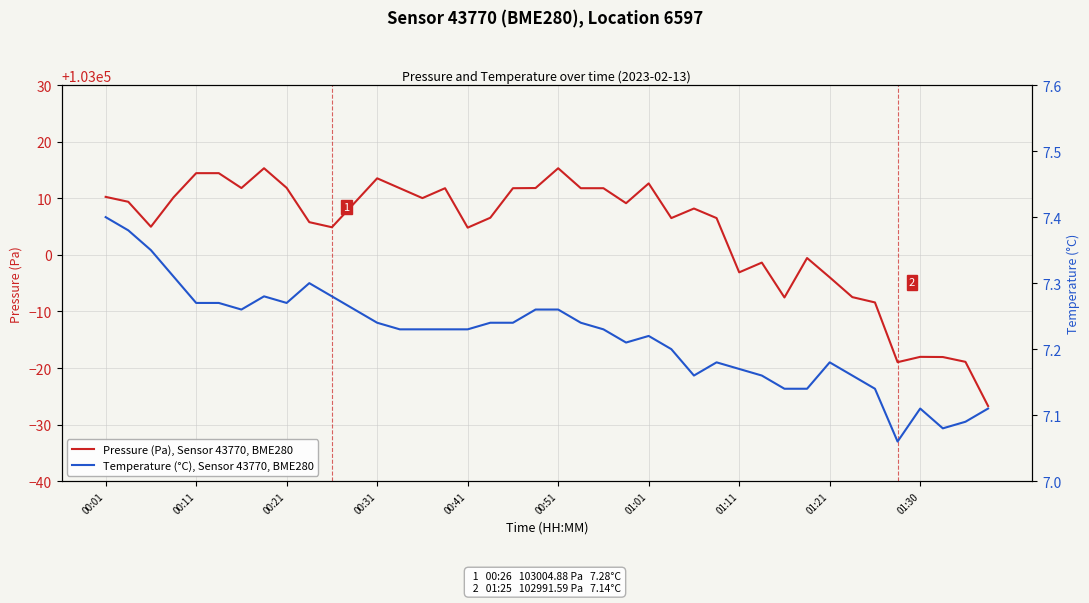

True or false: Pressure (Pa), Sensor 43770, BME280 and Temperature (°C), Sensor 43770, BME280 intersect in this chart.

False